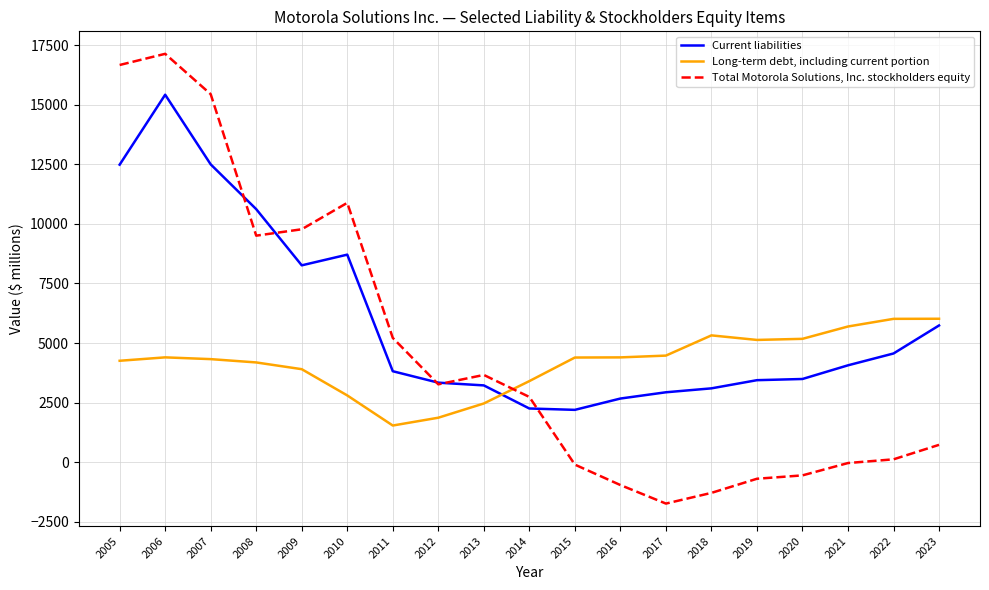

Is it true that Long-term debt, including current portion equals 3367 at 2018?

False